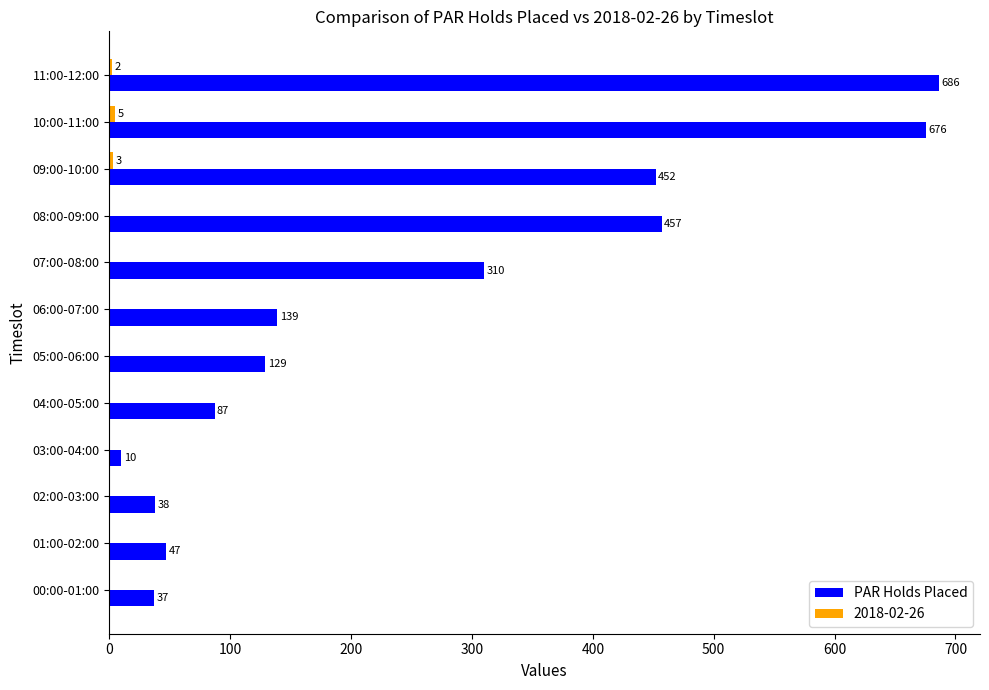

What value does the PAR Holds Placed series have at 09:00-10:00, to the nearest 50?

450